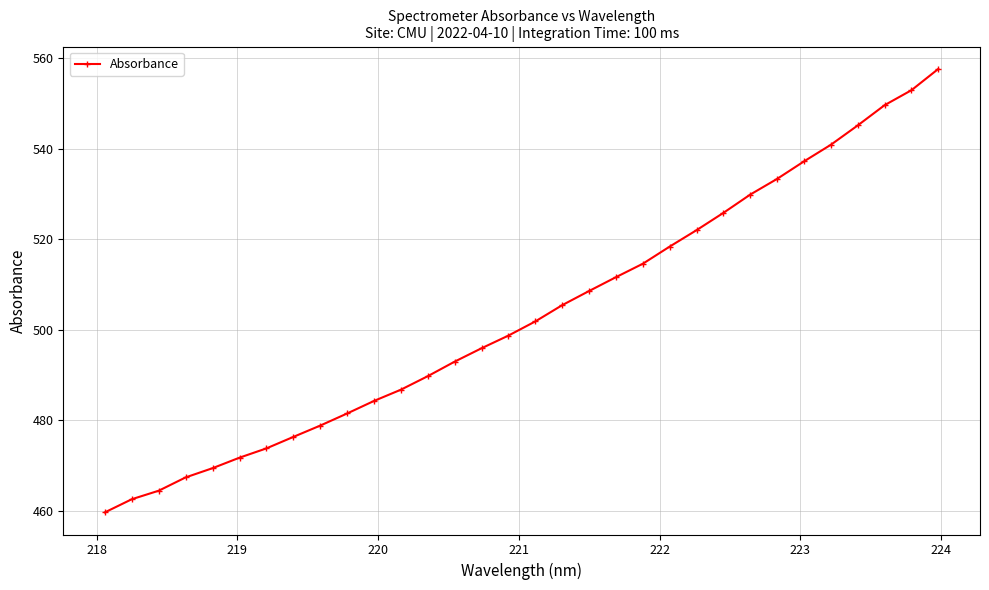

What is the difference between the maximum and minimum values?

98.0